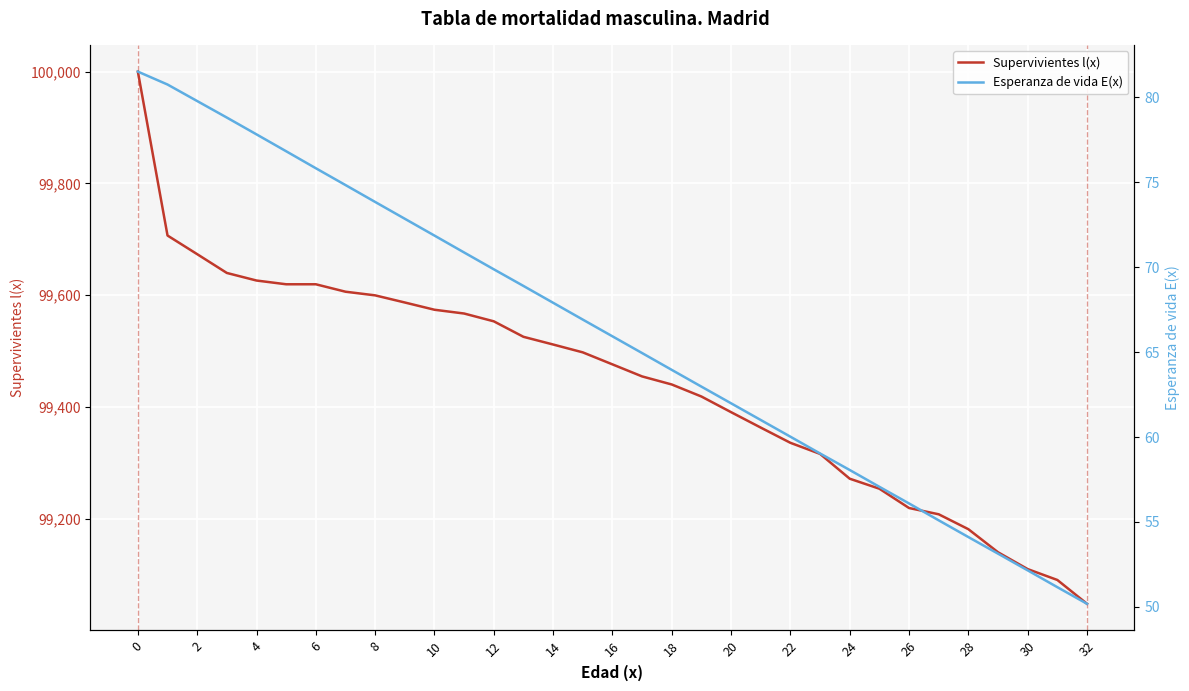

What is the difference between the second highest and minimum values in the Esperanza de vida E(x) series?

30.6